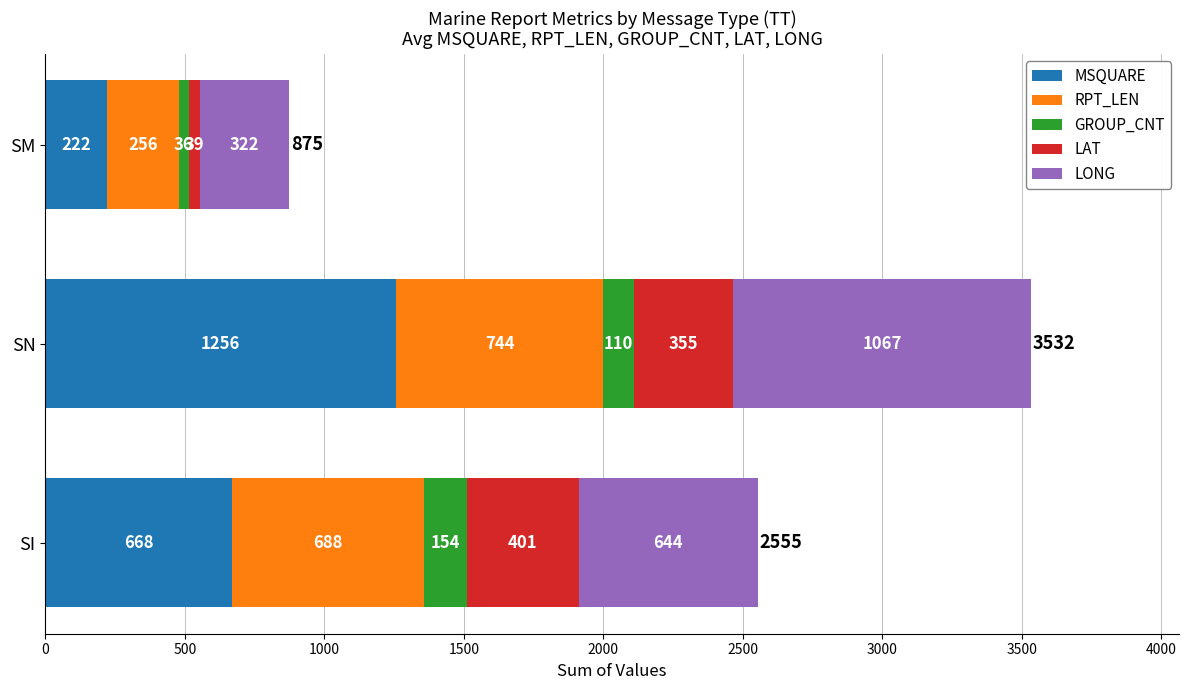

At which category is the sum across all series the highest?

SN